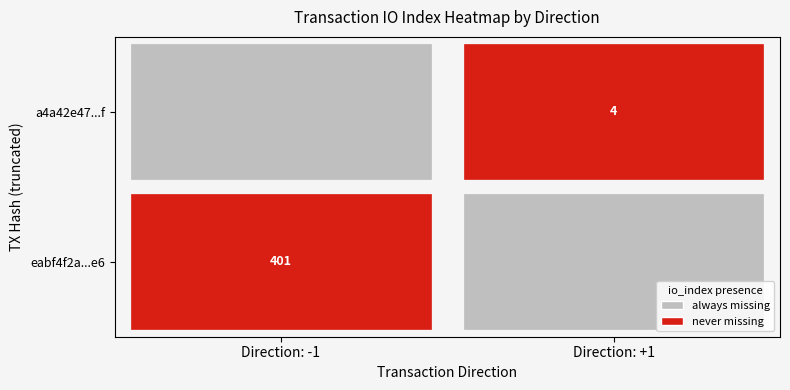

True or false: eabf4f2a19152627e720ce9e1724f10b8e339e6 has a value of -2 at direction.

False